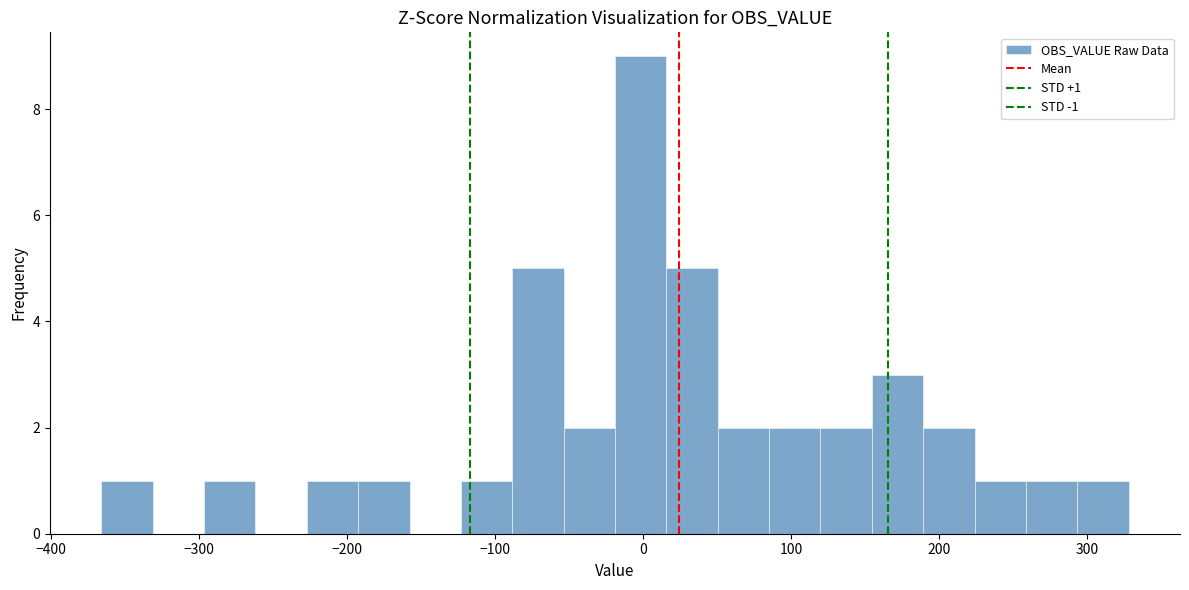

Around what value on the x-axis is the tallest bar? Give the approximate position of its centre, as read against the axis.

0